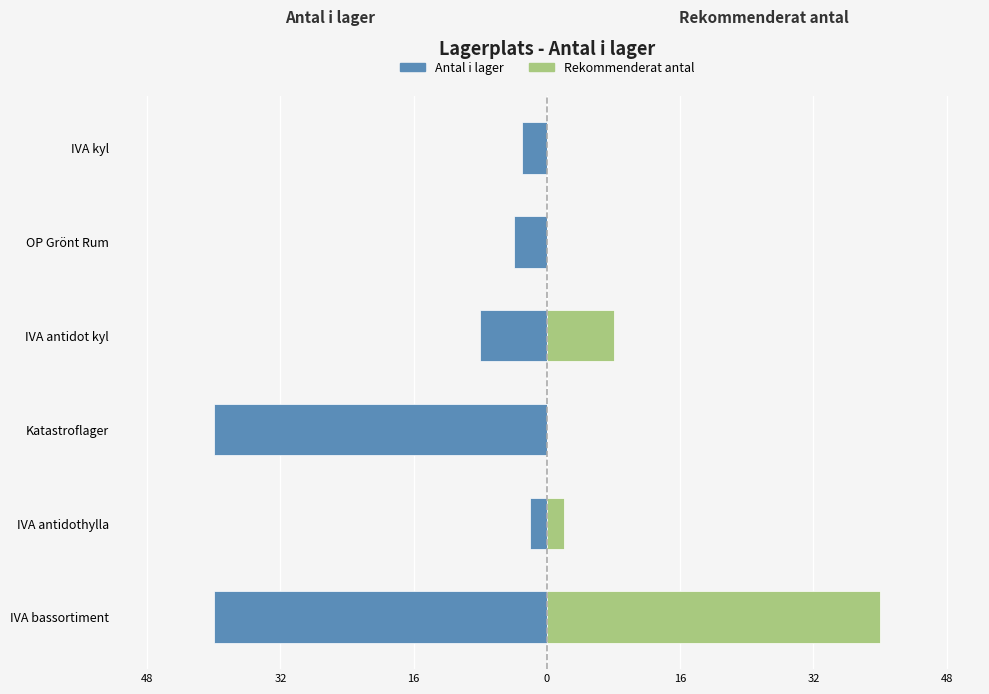

Which has a higher value, IVA bassortiment or Katastroflager?

IVA bassortiment